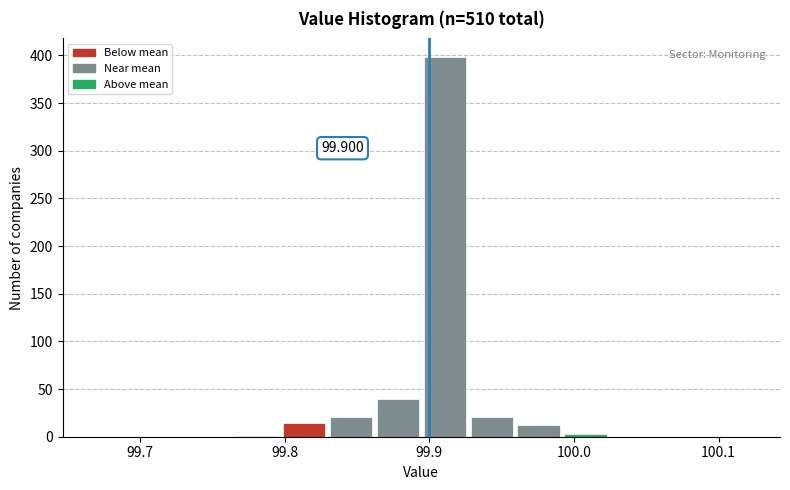

Around what value on the x-axis is the tallest bar? Give the approximate position of its centre, as read against the axis.

99.91